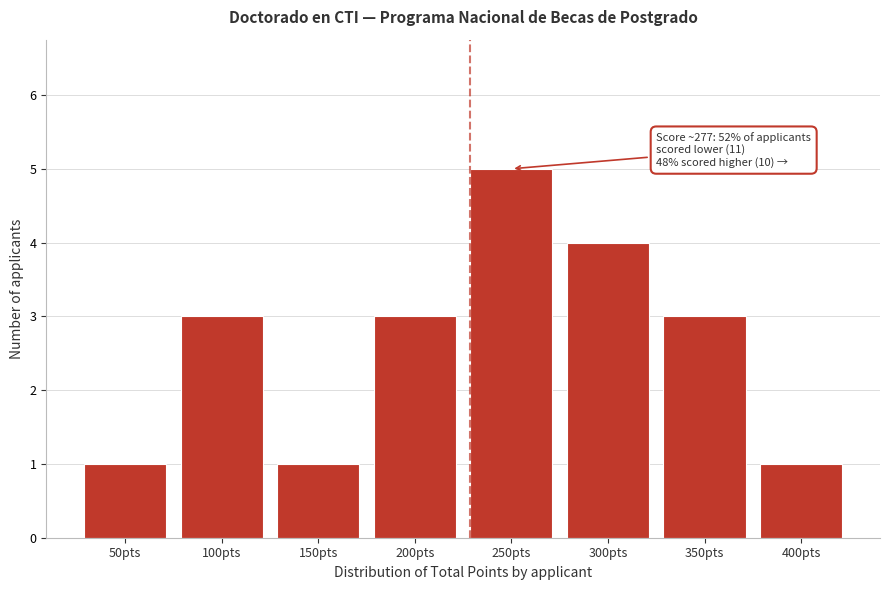

Reading left to right, what are all the values shown in this chart?

50pts=1	100pts=3	150pts=1	200pts=3	250pts=5	300pts=4	350pts=3	400pts=1